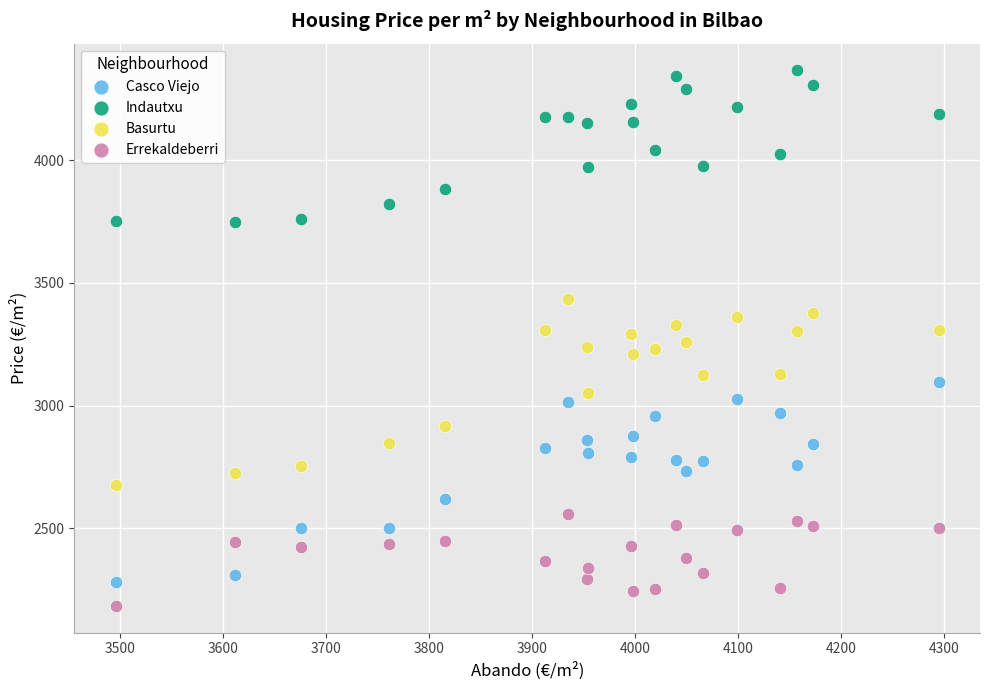

Across all data points, what is the range of X values (max minus min)?

798.8